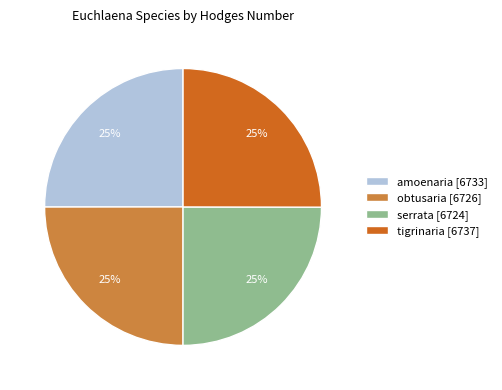

Count the number of slices in the pie.

4